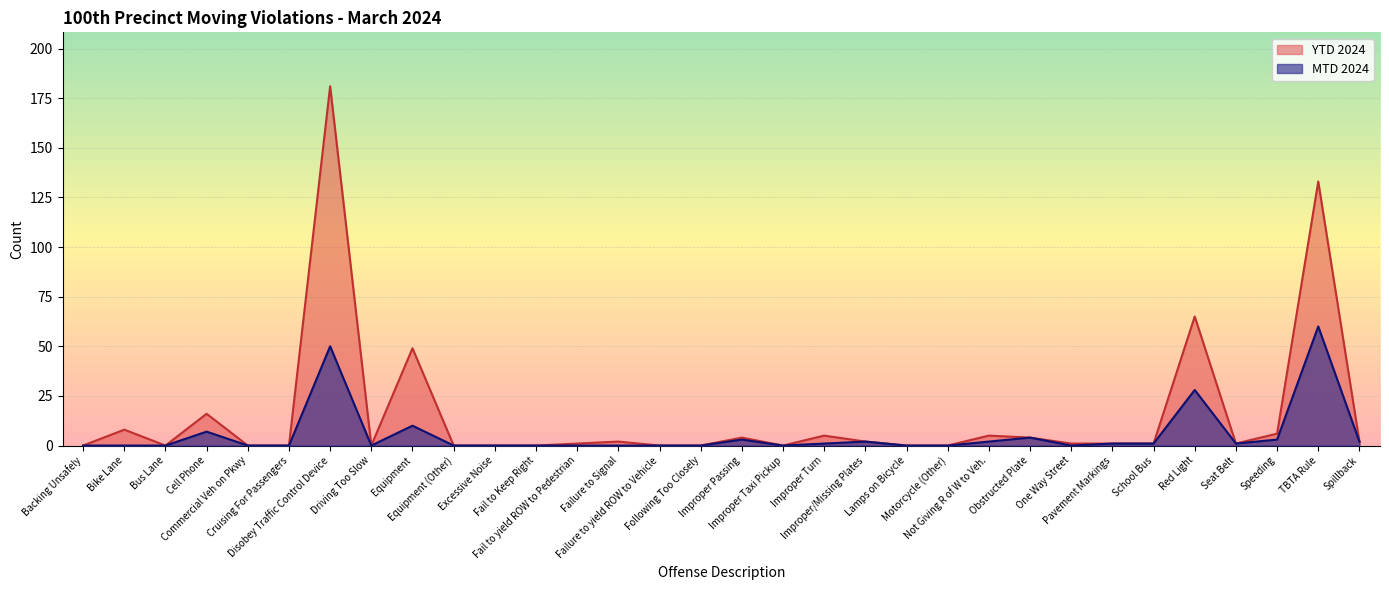

Is the value of MTD 2024 at Failure to yield ROW to Vehicle greater than the value of YTD 2024 at Motorcycle (Other)?

No